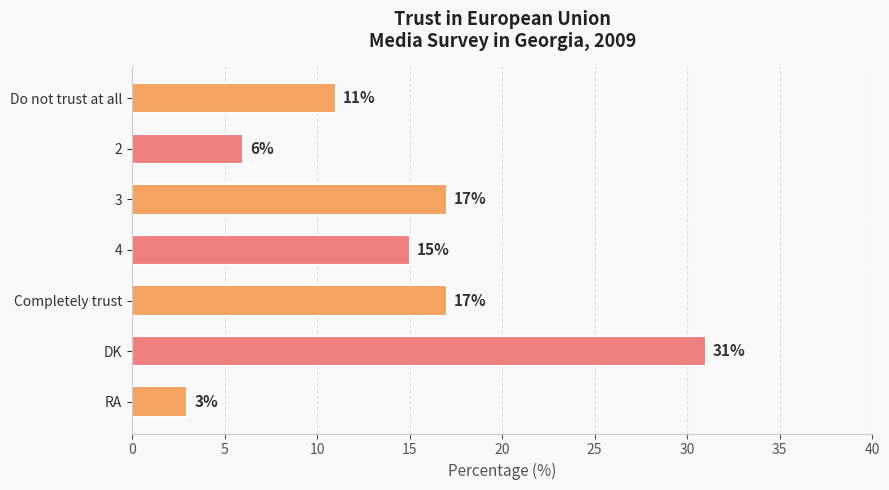

The value at 4 is 15. True or false?

True